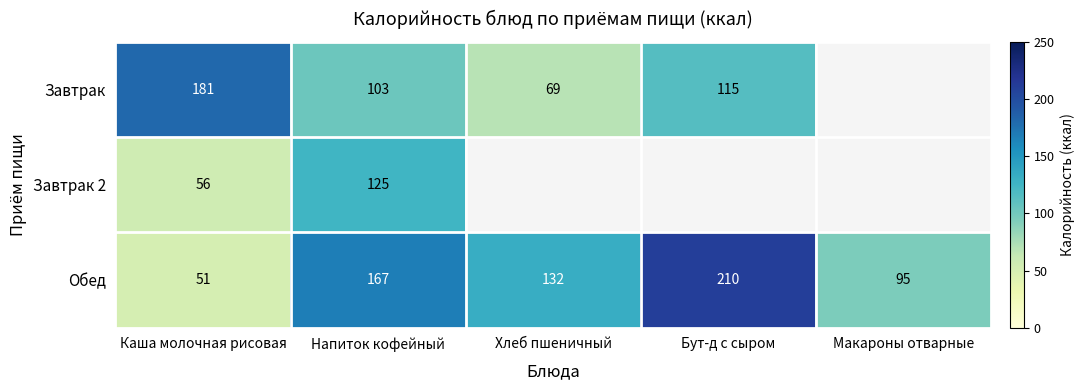

At which label does Обед reach its minimum?

Каша молочная рисовая